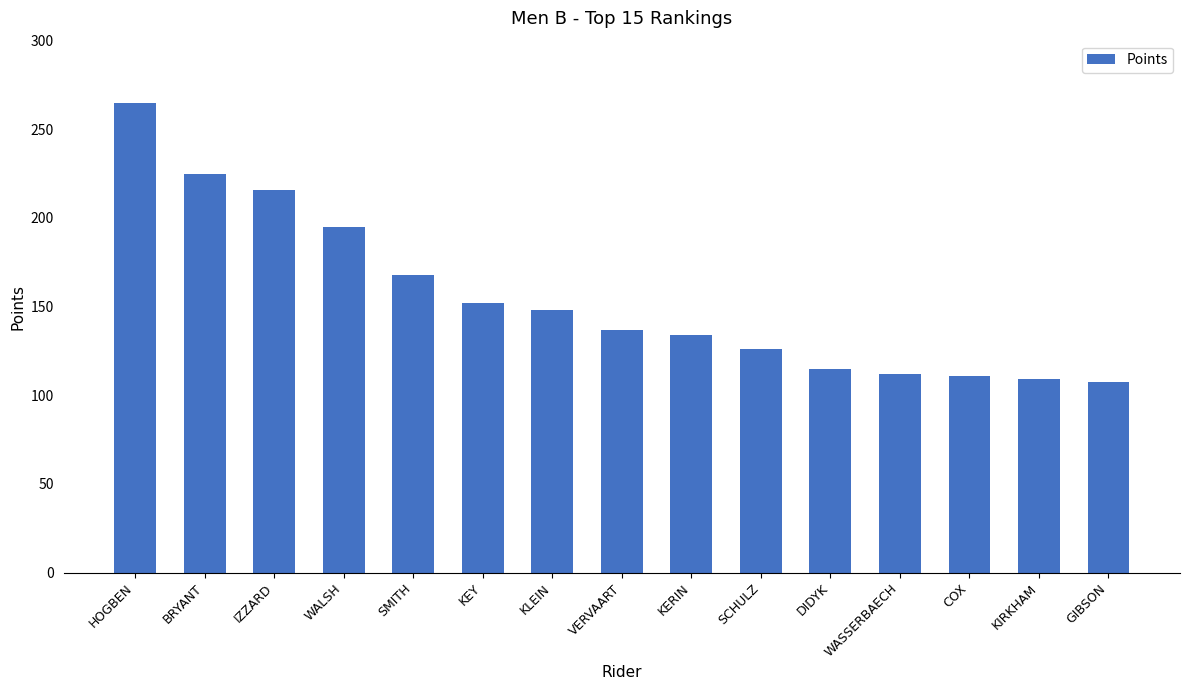

What is the approximate value at IZZARD?

216.0